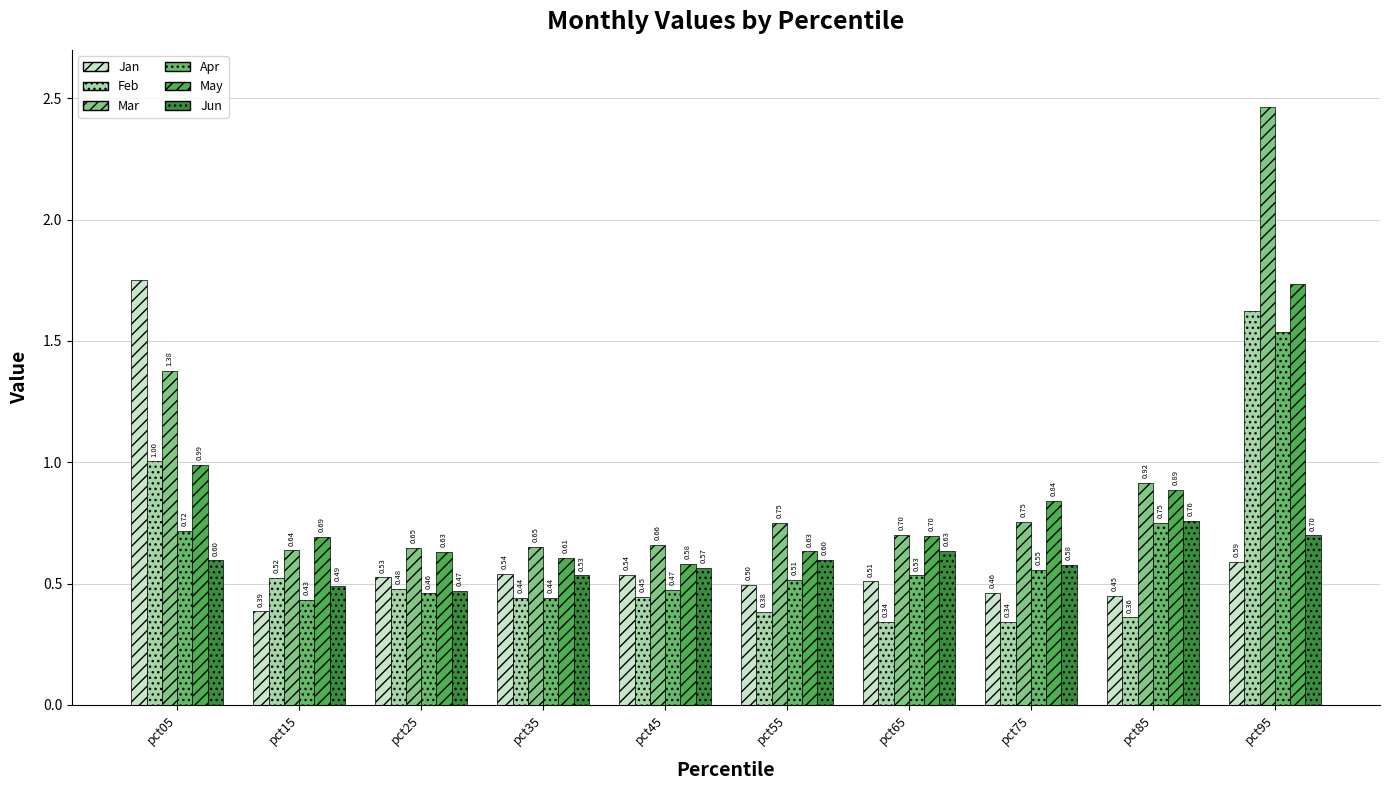

List the series in order of their peak value, highest first.

Mar, Jan, May, Feb, Apr, Jun